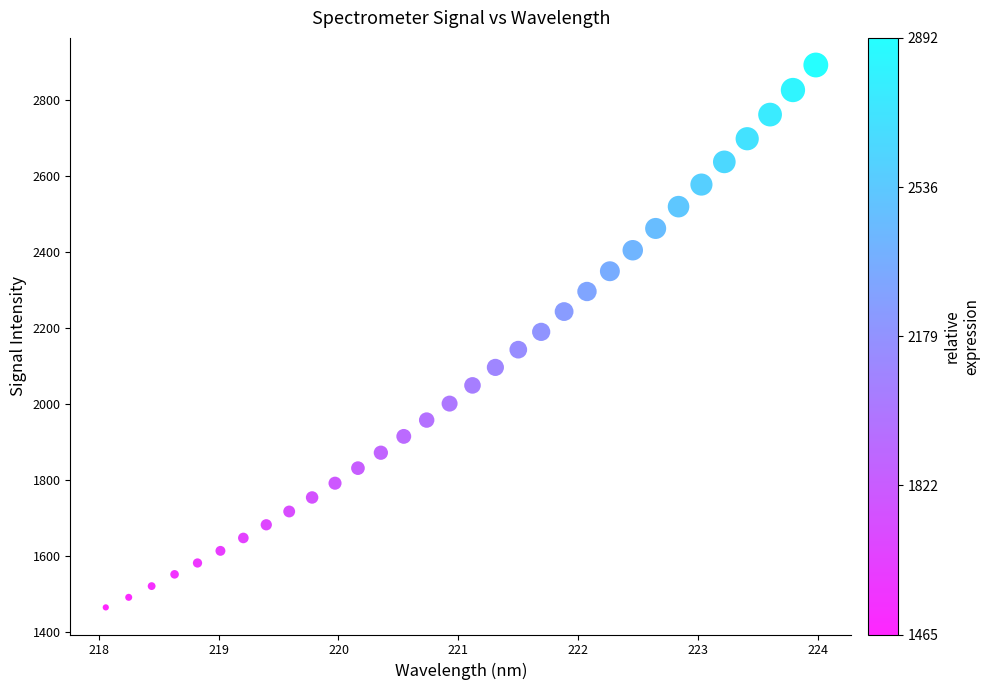

What is the range of Y values (max minus min)?

1426.9